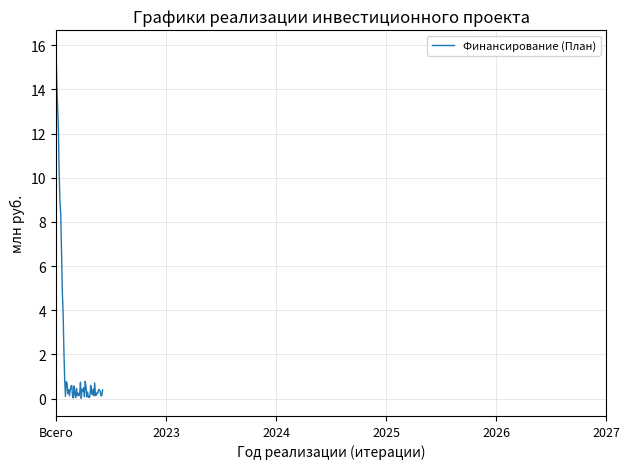

What is the difference between the maximum and minimum values?

15.9